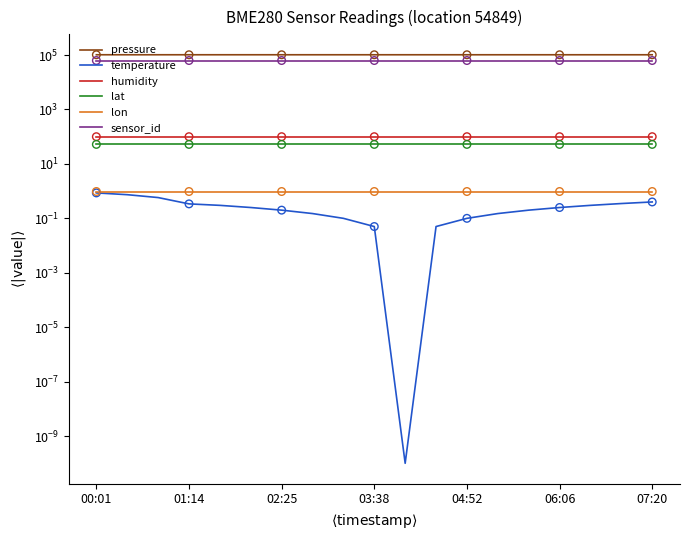

Which series contains the highest Y value?

pressure